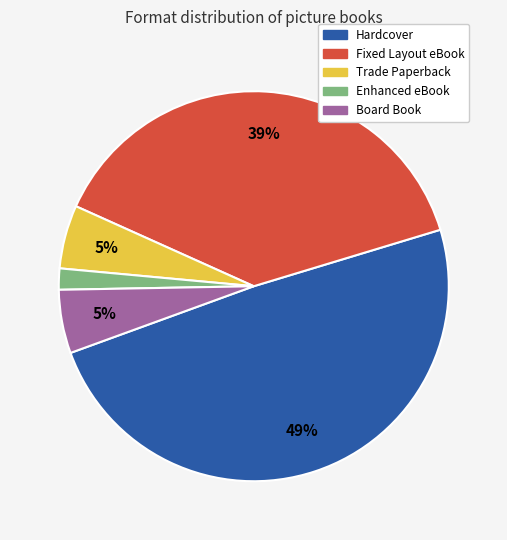

What percentage is the Hardcover slice, to the nearest percent?

49%